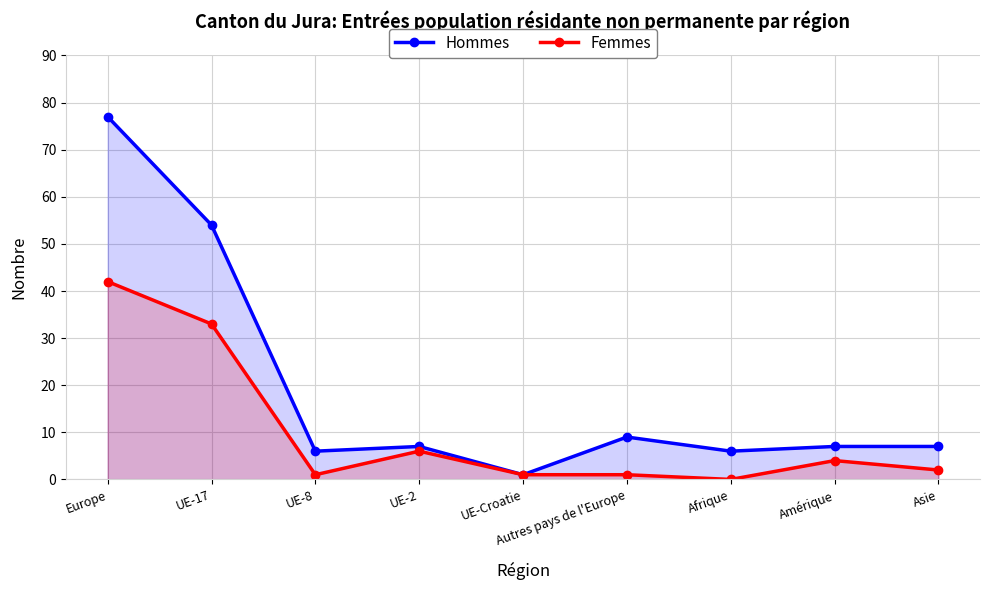

How many values in the Hommes series exceed 7?

3